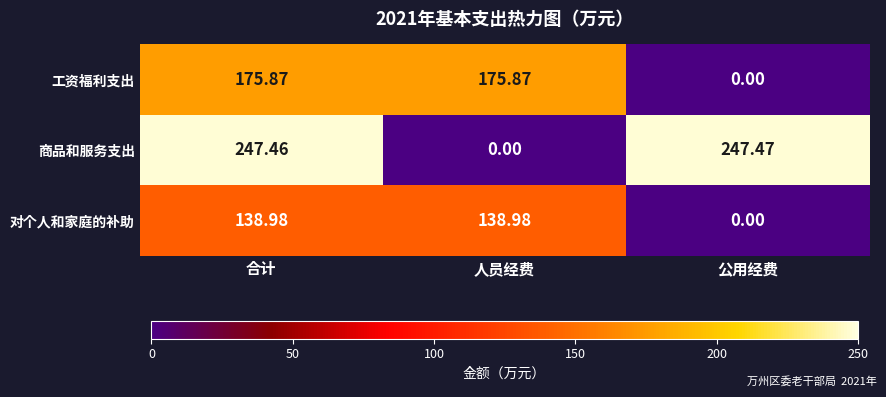

Which series changed the most between 人员经费 and 公用经费?

商品和服务支出